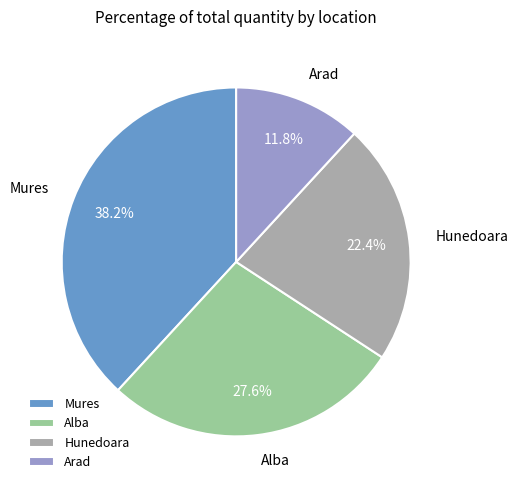

Combined, do Arad and Hunedoara account for over 50%?

No